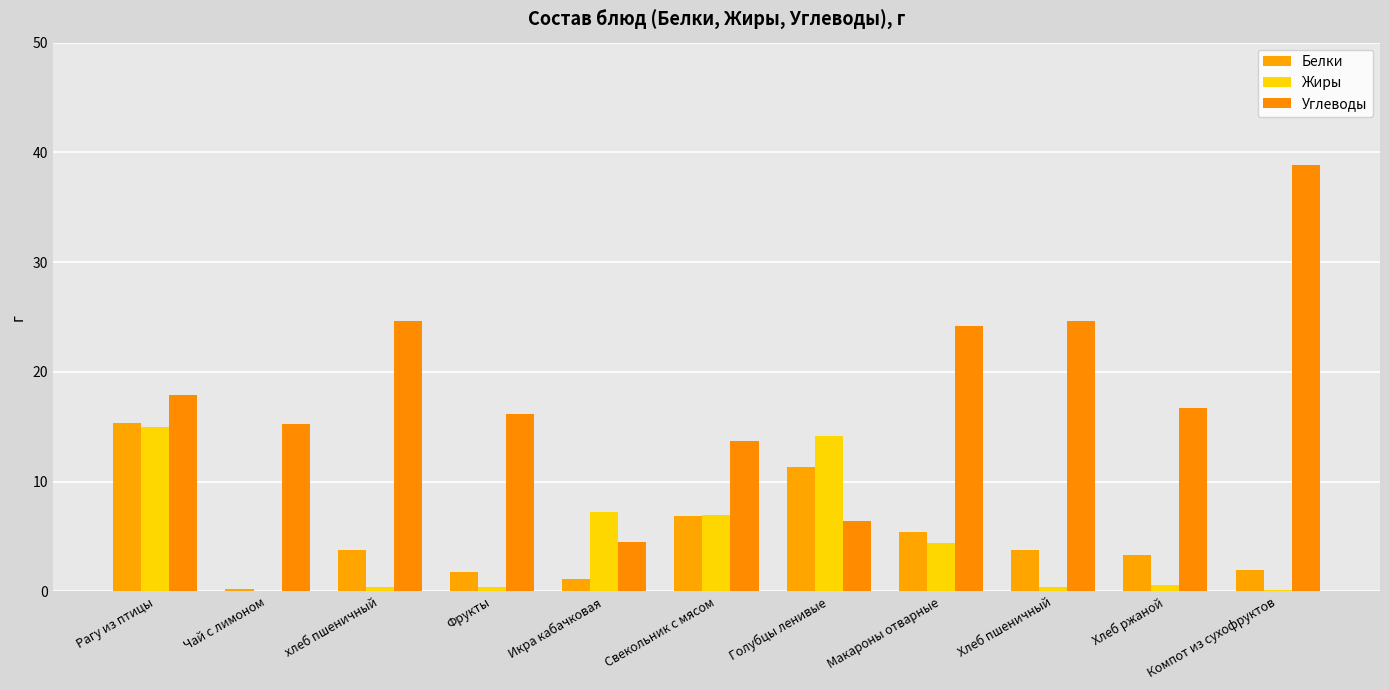

What is the difference between the maximum and minimum values in the Углеводы series?

34.4